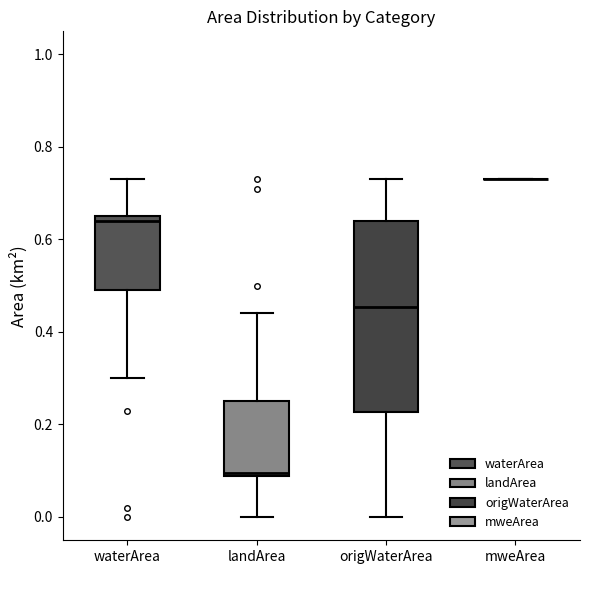

Which box is the tallest, from its lower edge to its upper edge?

origWaterArea